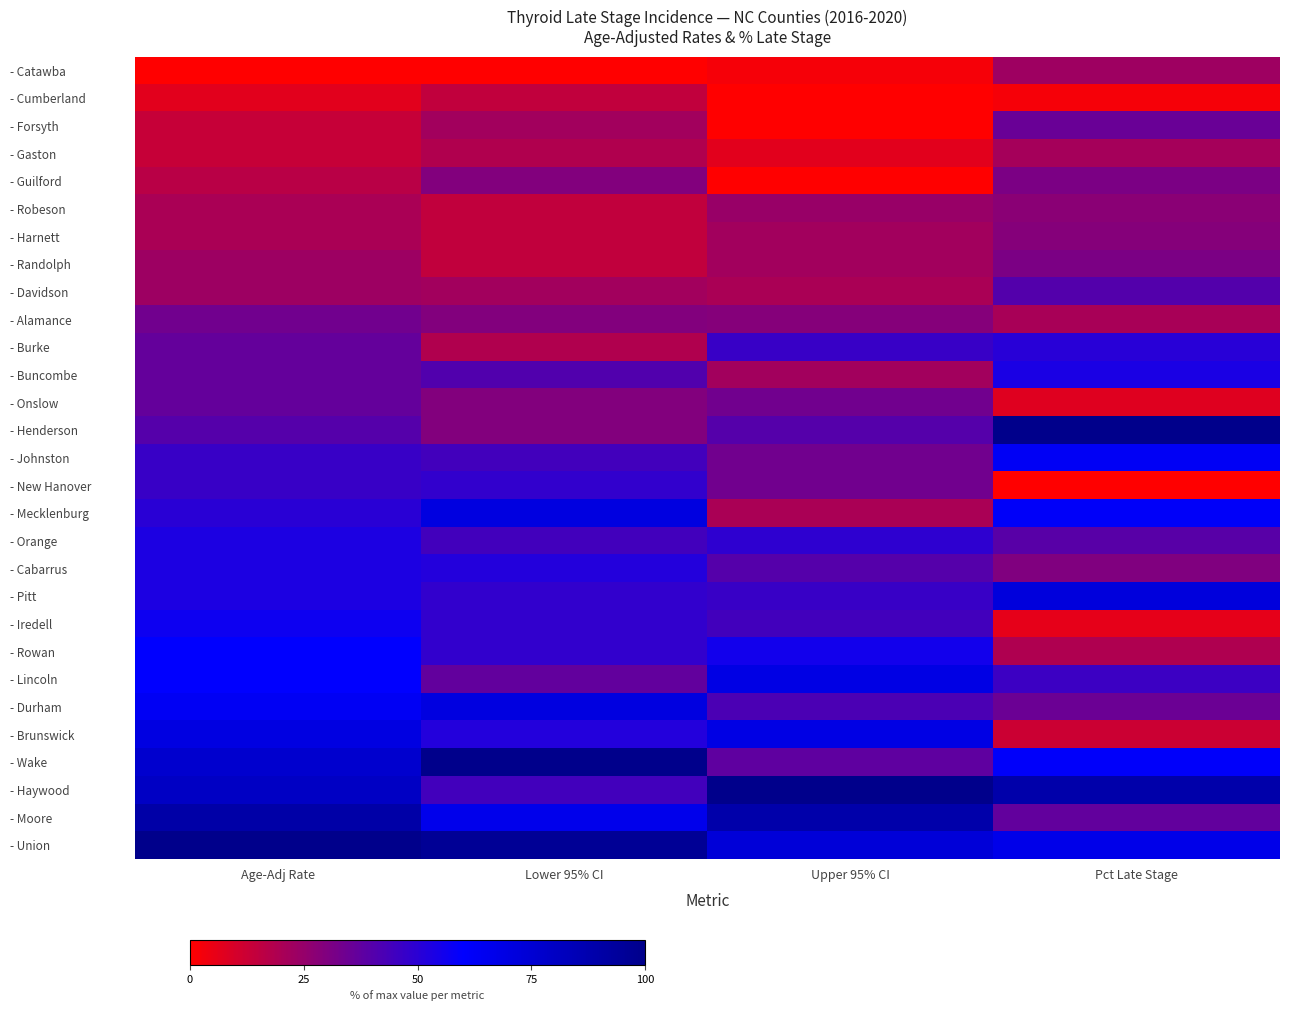

What is the spread (max minus min) of values at Lower 95% CI?

1.0